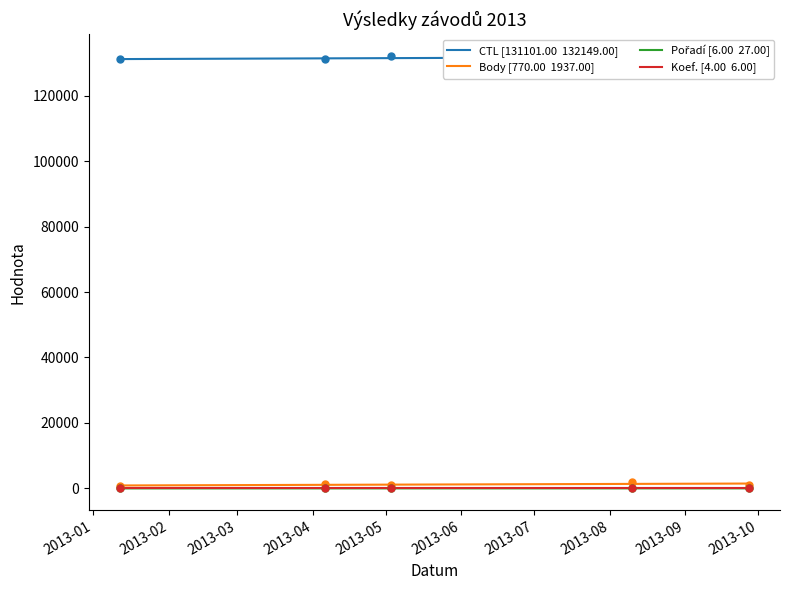

What is the difference between the maximum and second lowest values in the Pořadí series?

21